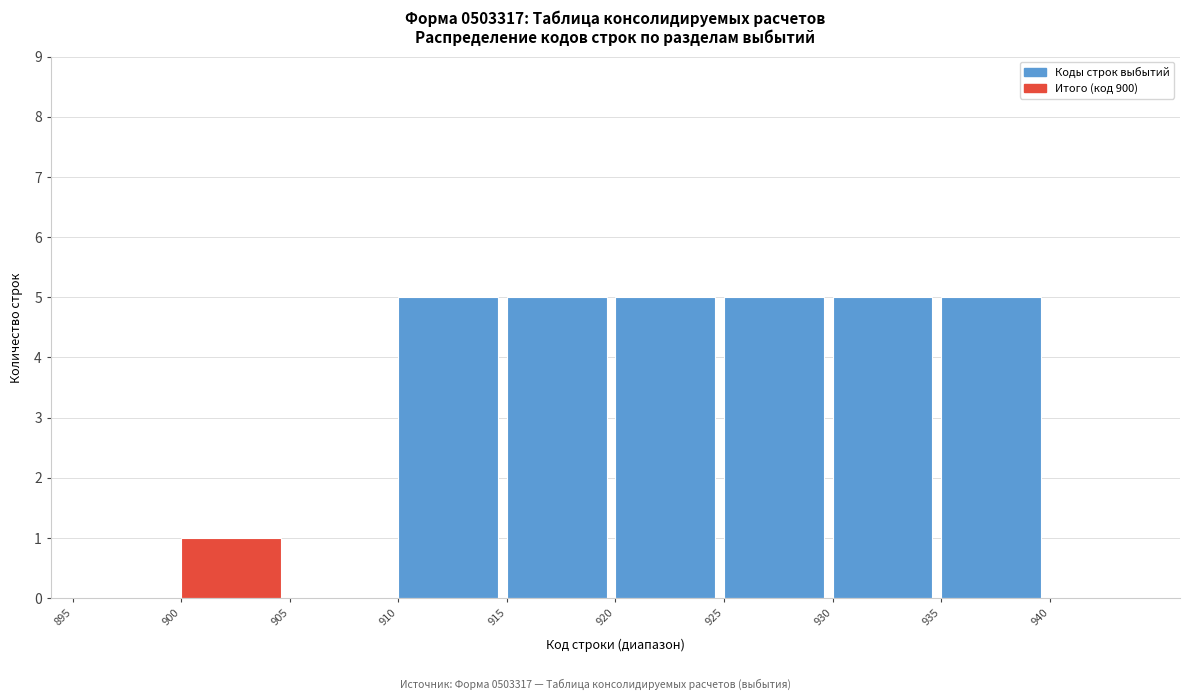

How tall is the bar that spans 930 to 935 on the x-axis? The values are not printed on the chart, so give them approximately, as read against the axis.

5